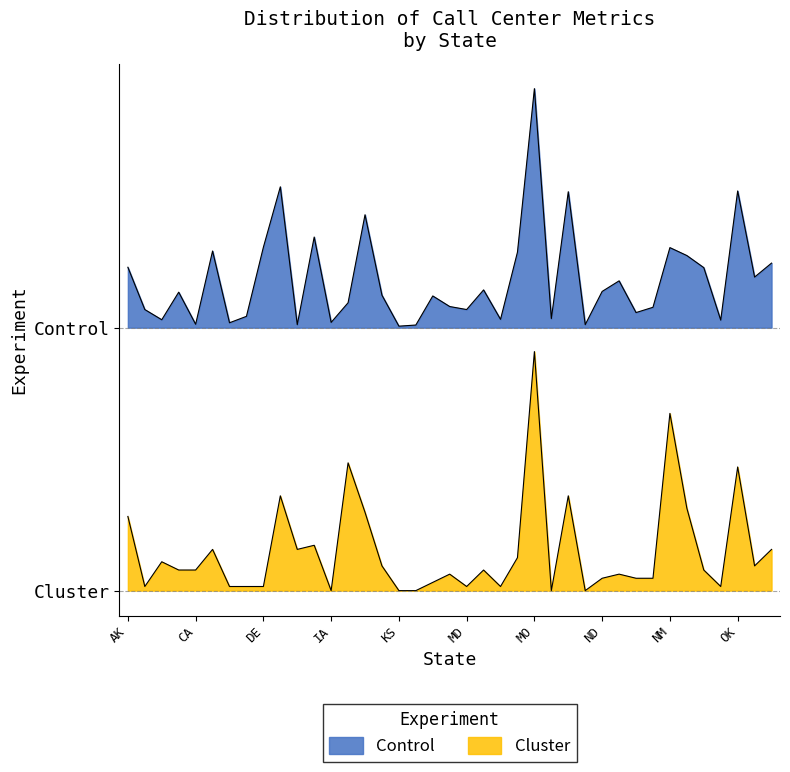

The Cluster series shows -0.4 at ID. True or false?

True